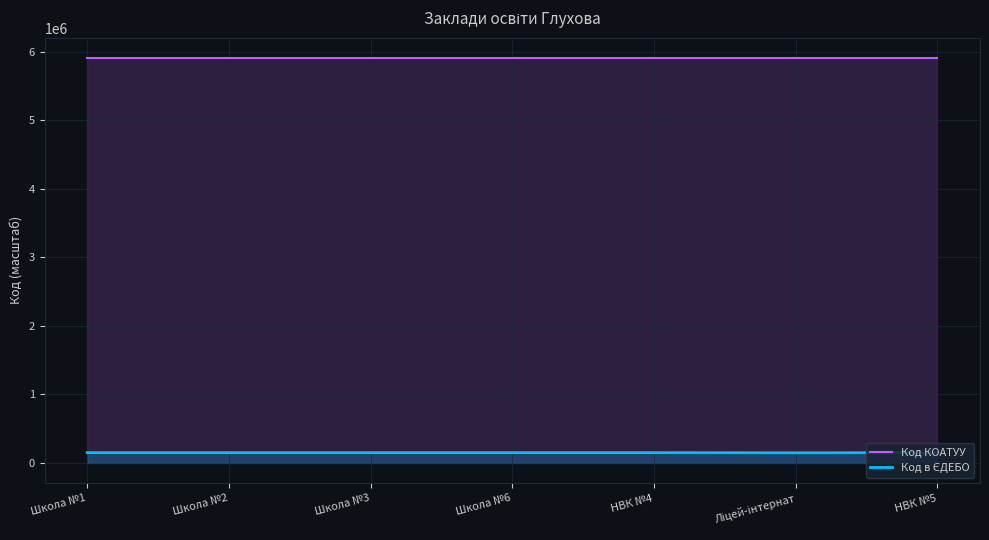

True or false: Код в ЄДЕБО and Код КОАТУУ intersect in this chart.

False